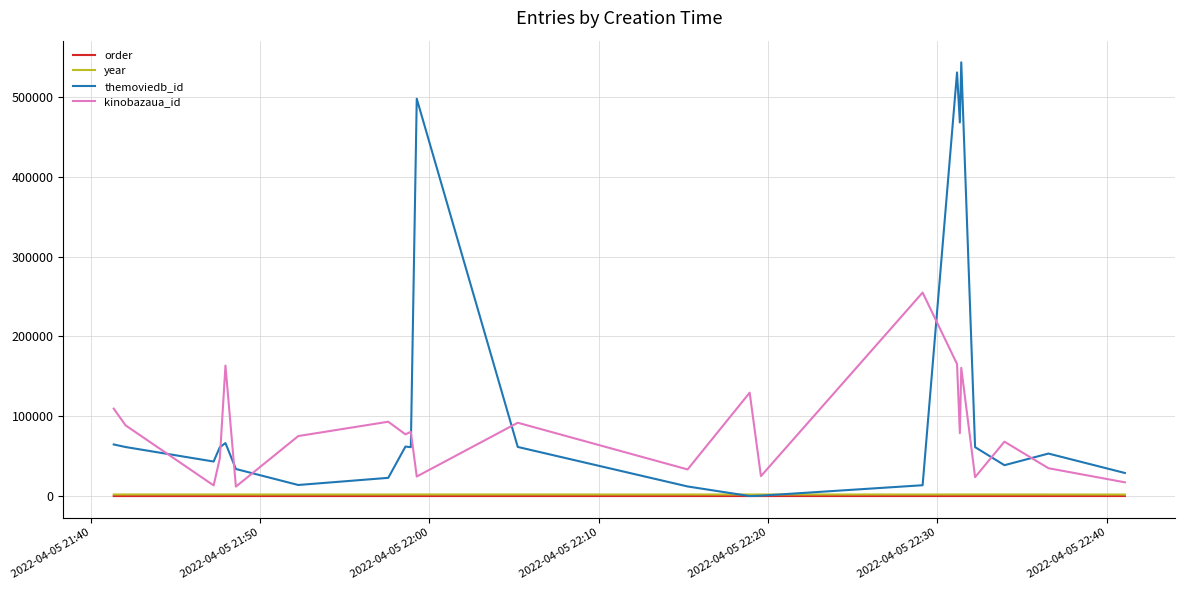

What is the greatest value displayed?

543580